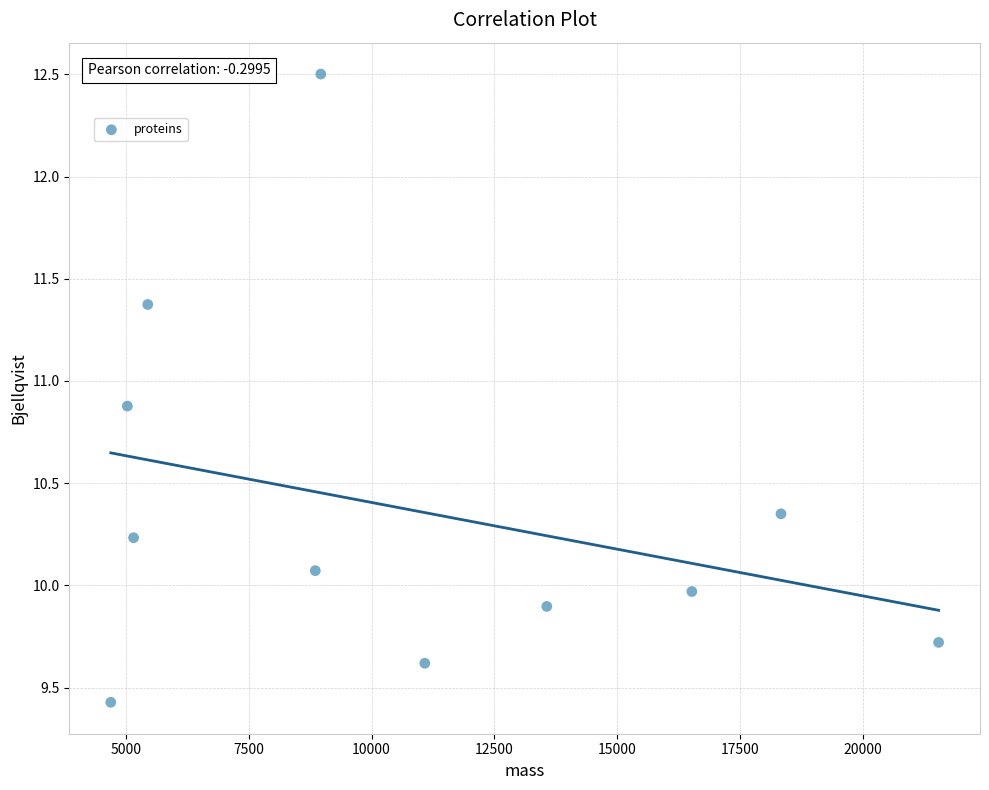

What is the range of X values (max minus min)?

16836.1